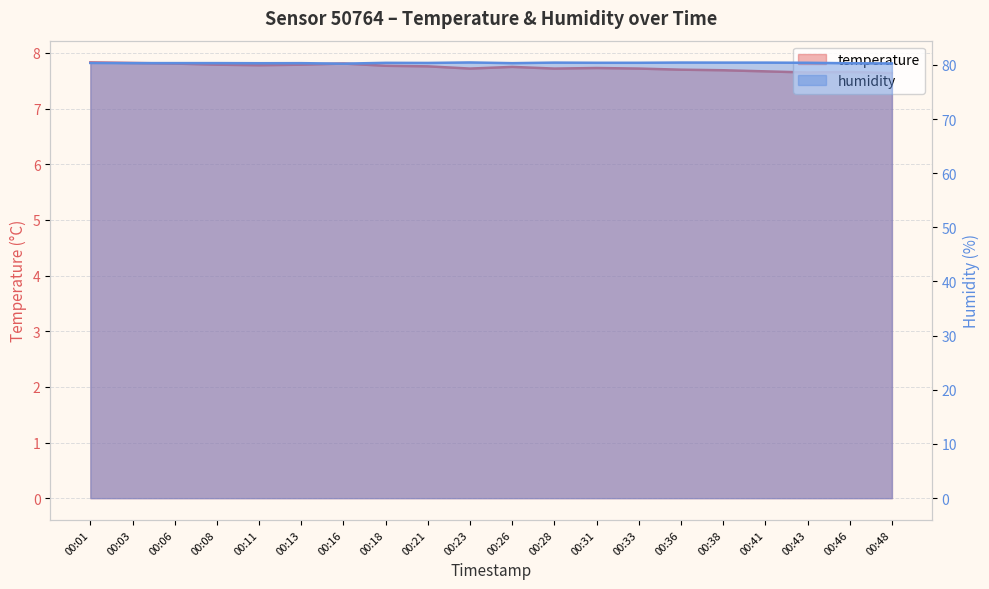

What are all the series names shown in the legend?

temperature, humidity